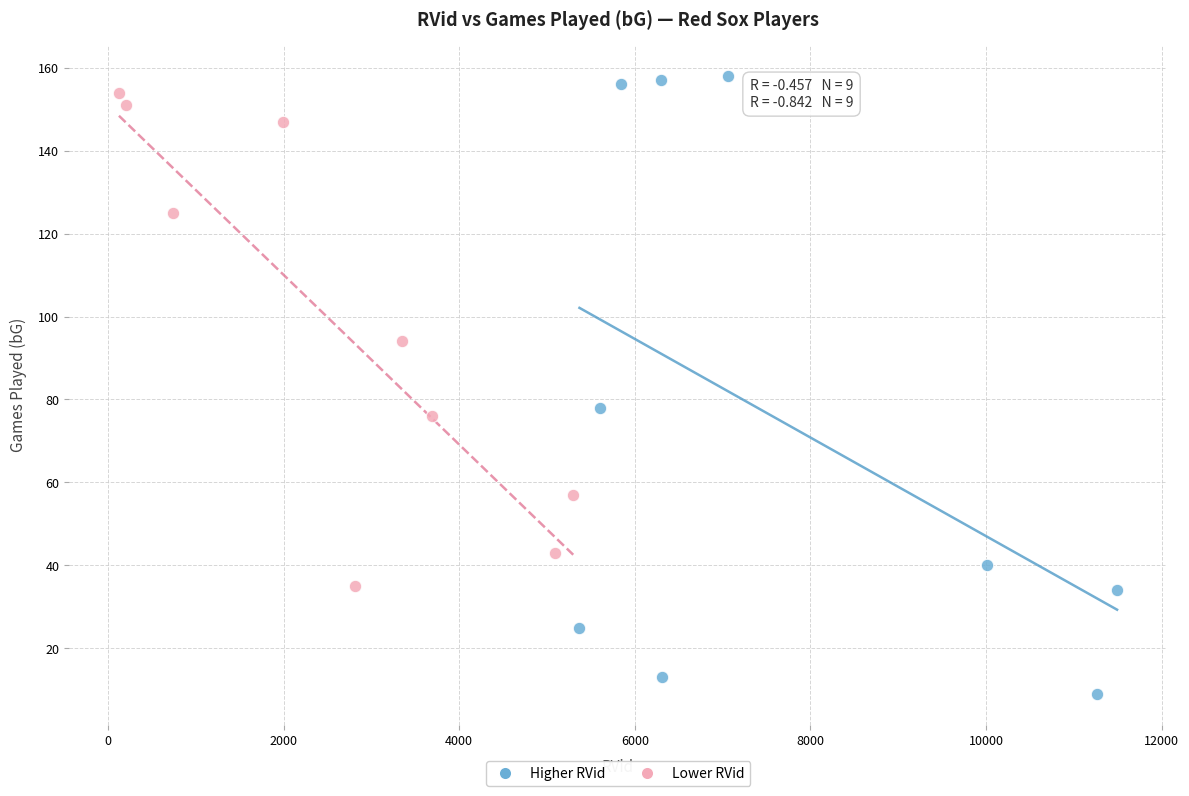

Which series reaches the maximum Y coordinate?

Higher RVid